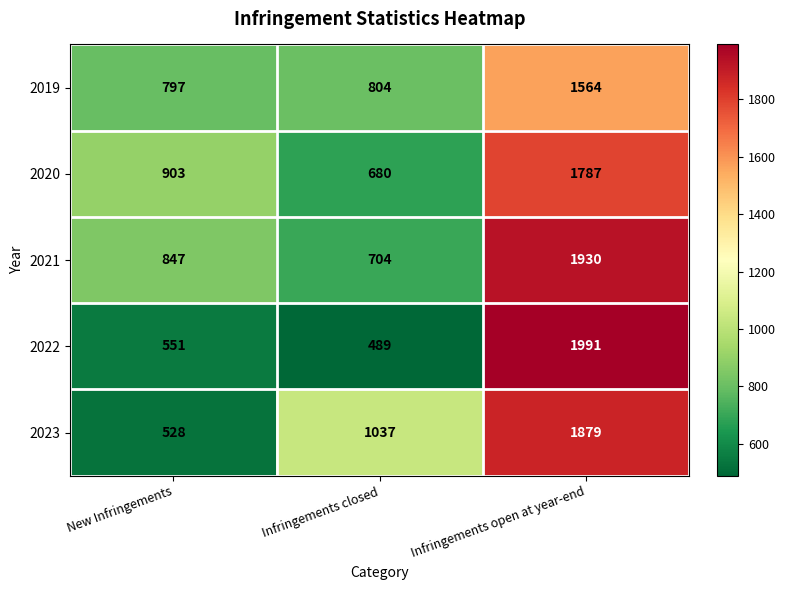

What is the difference between the maximum and second lowest values in the 2022 series?

1440